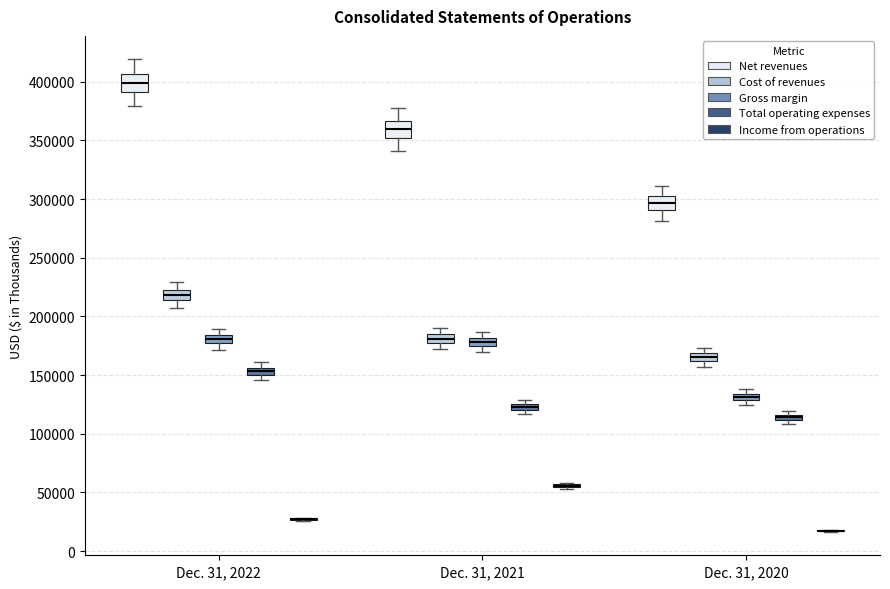

Where does the lower whisker of the box for Dec. 31, 2021 (Gross margin) end on the y-axis? The values are not printed on the chart, so give them approximately, as read against the axis.

170000